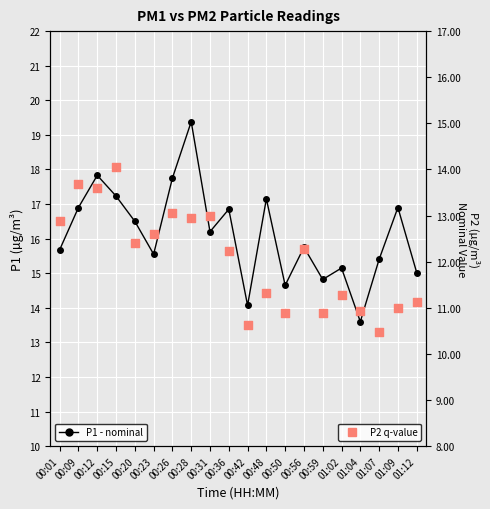

What are all the series names shown in the legend?

P1, P2